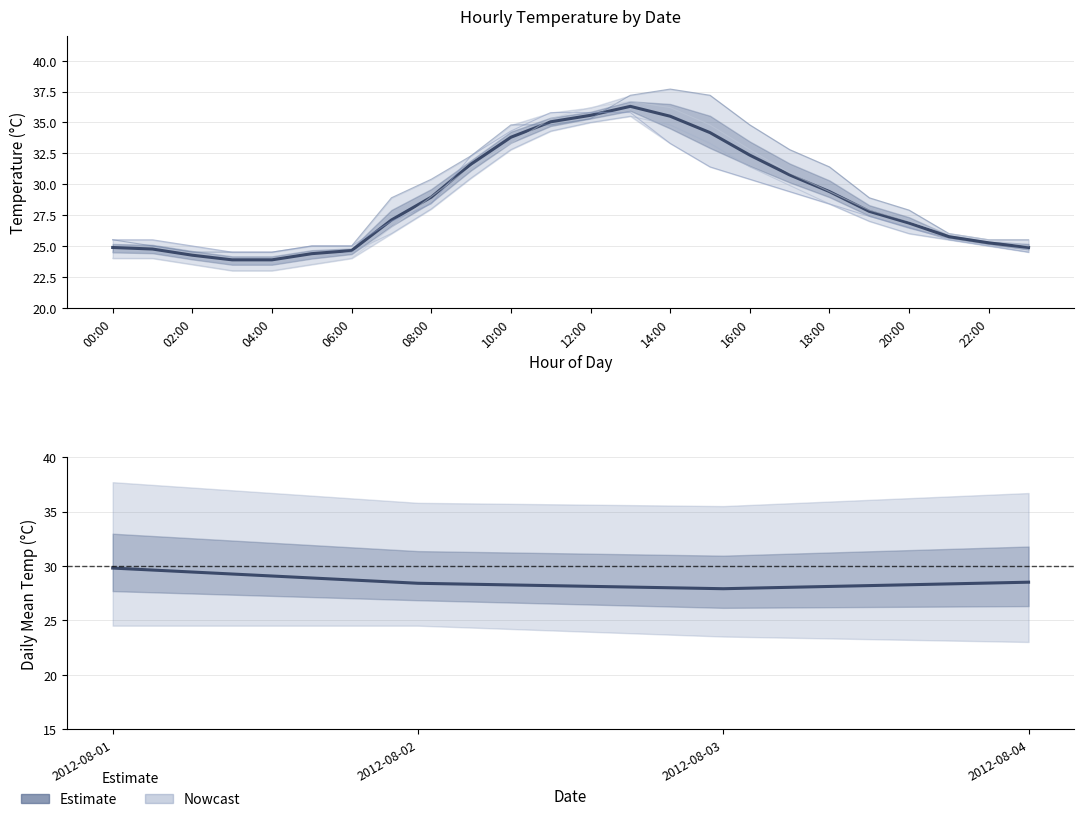

What is the maximum value for 2012-08-04?

36.7